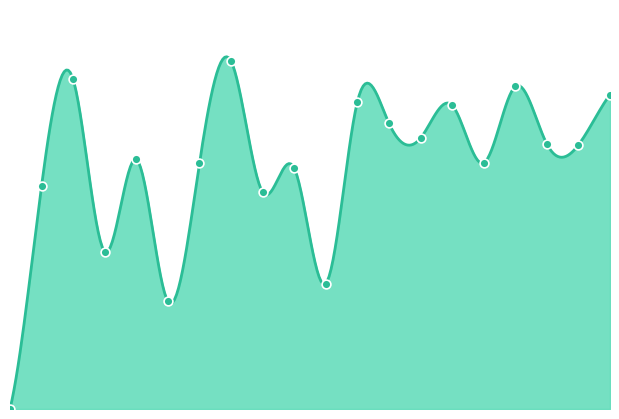

Between 32 and 12, which is larger?

32